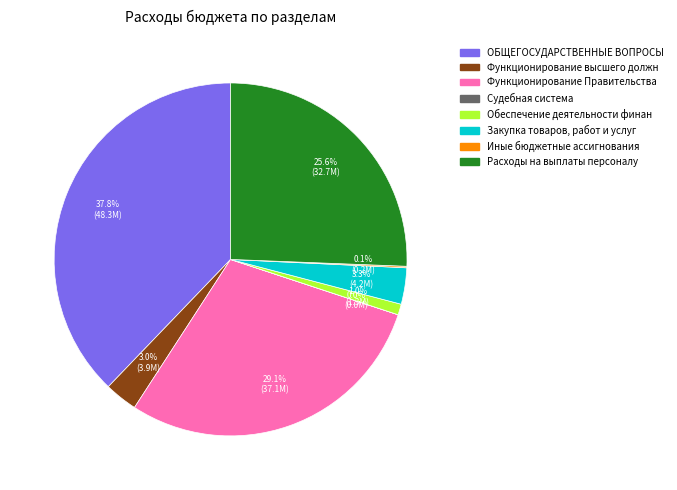

Does any single category account for the majority?

No